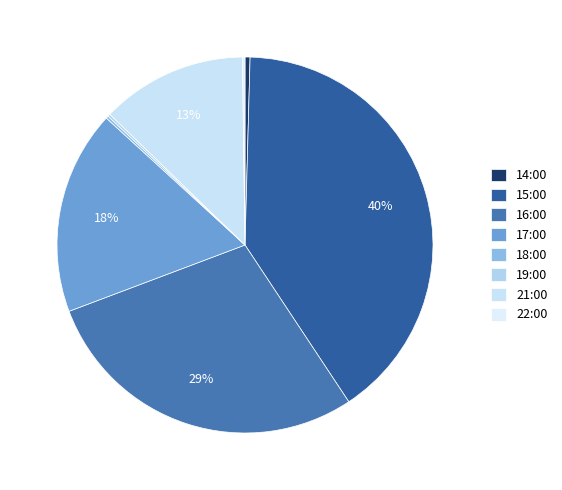

Does 17:00 account for over 50% of the chart?

No